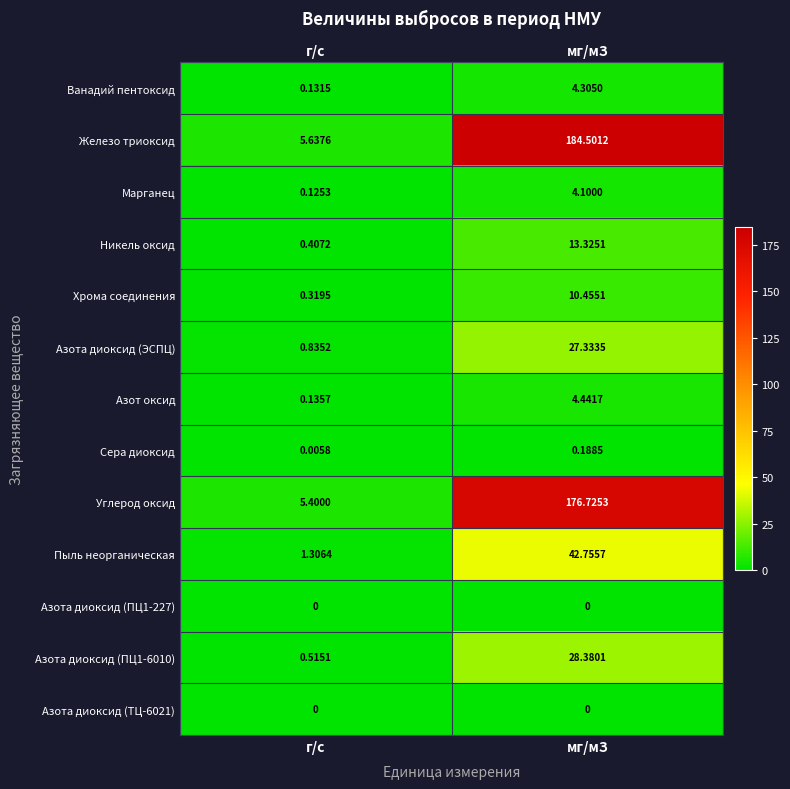

Where is Марганец nearest to the value 2?

г/с